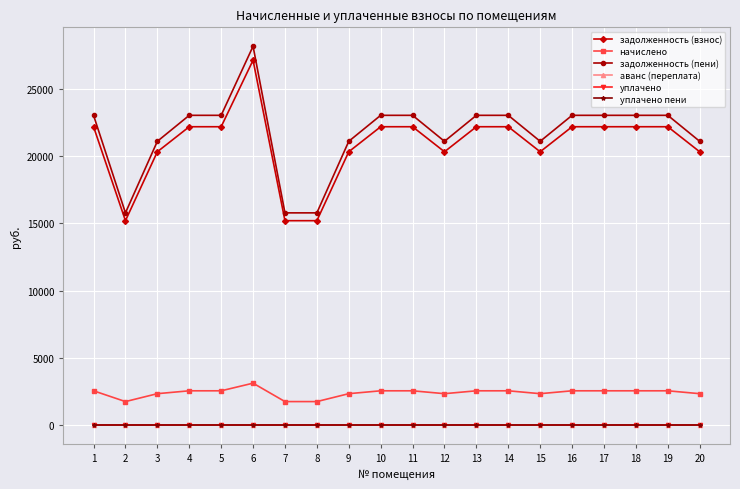

Does the chart have visible grid lines?

Yes